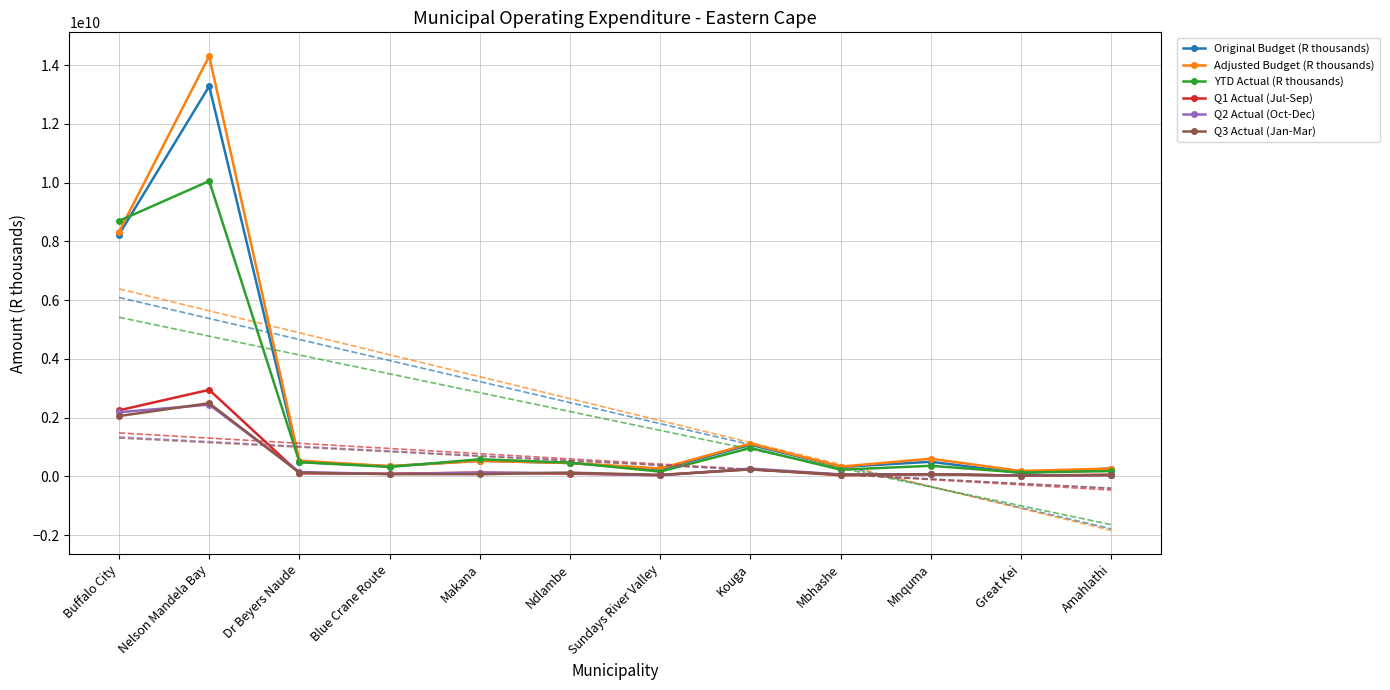

True or false: Q2 Actual (Oct-Dec) and Original Budget (R thousands) intersect in this chart.

False